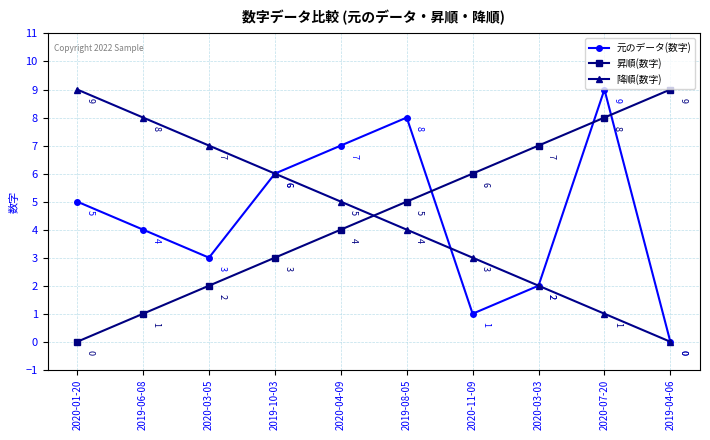

Is it true that 昇順(数字) equals 1 at 2020-03-05?

False